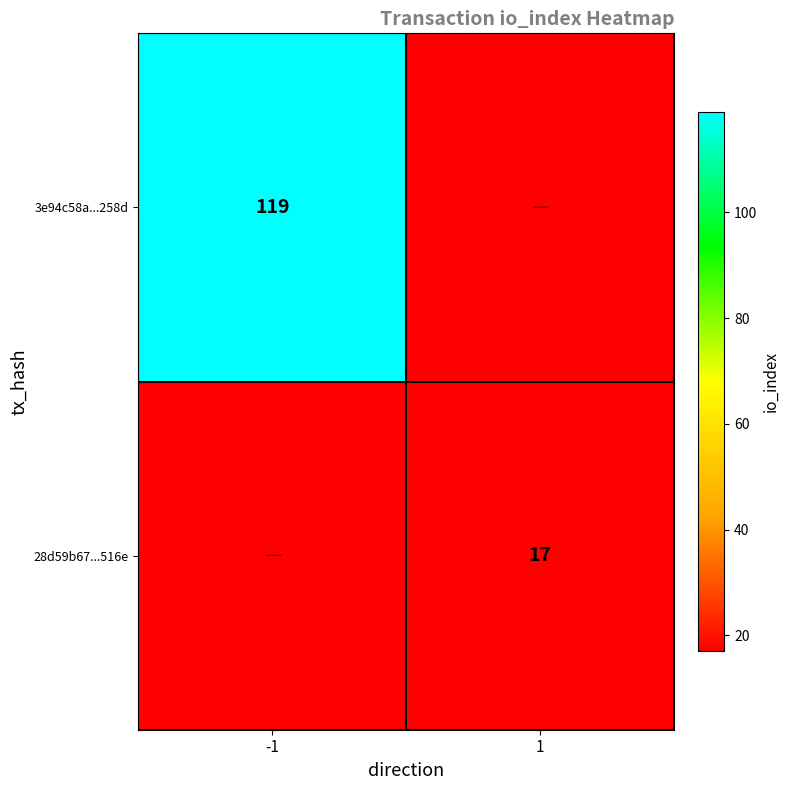

At which category does the chart reach its peak across all series?

-1